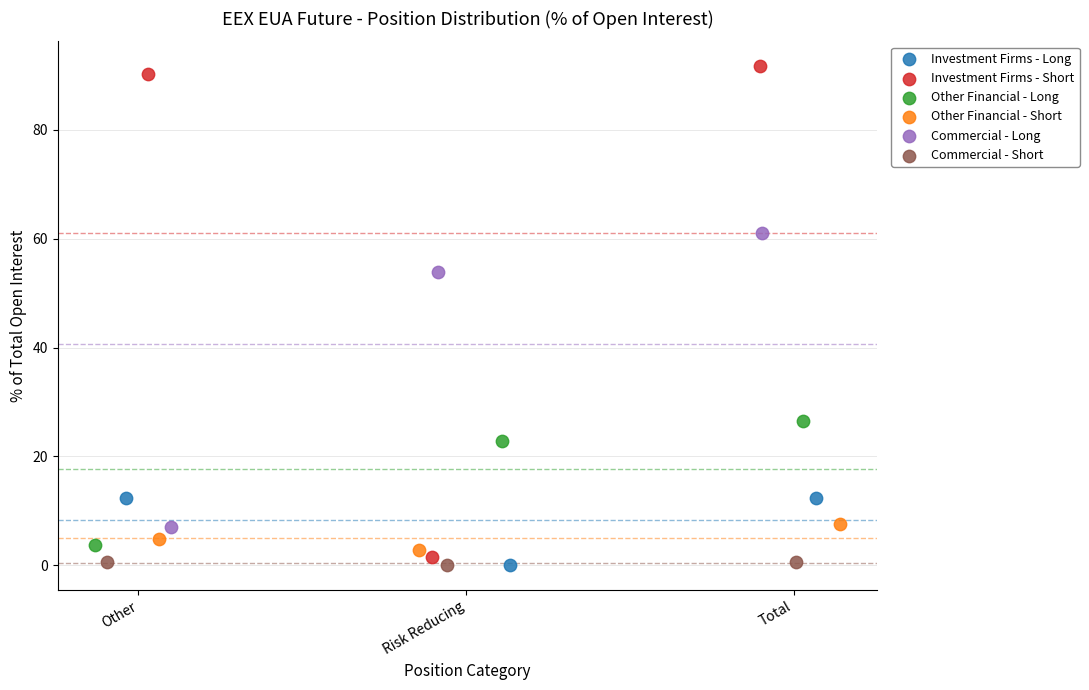

Which series has the largest Y range (max minus min)?

Investment Firms - Short